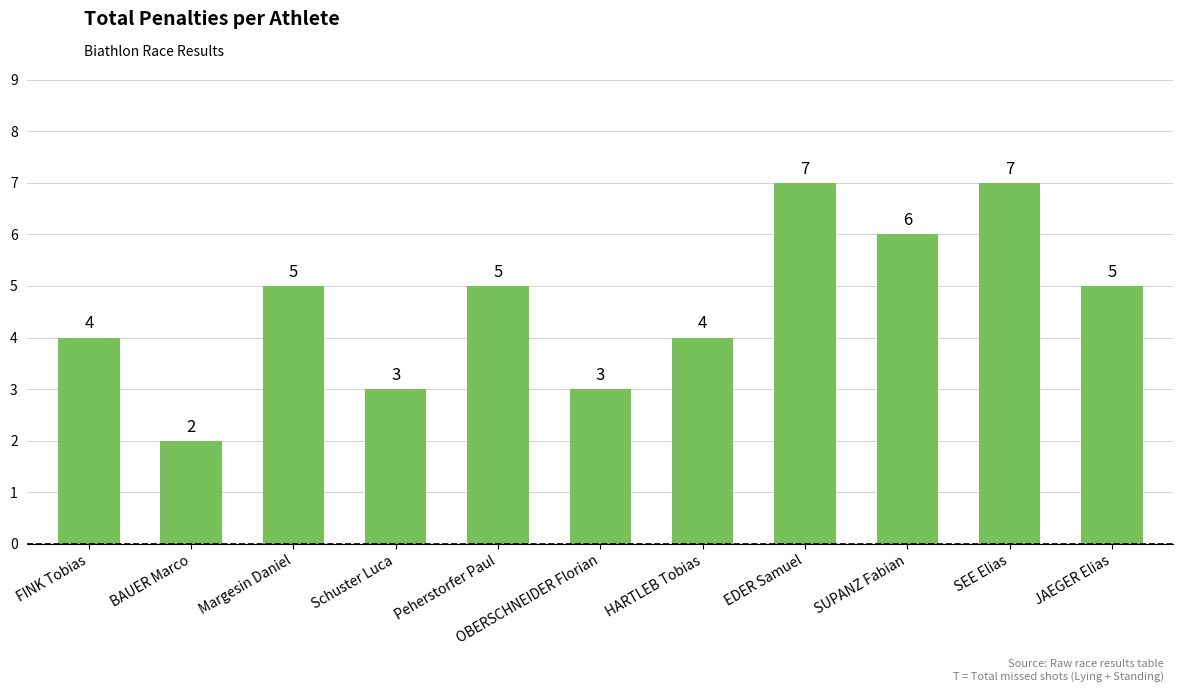

What is the value of the 3rd bar from the left?

5